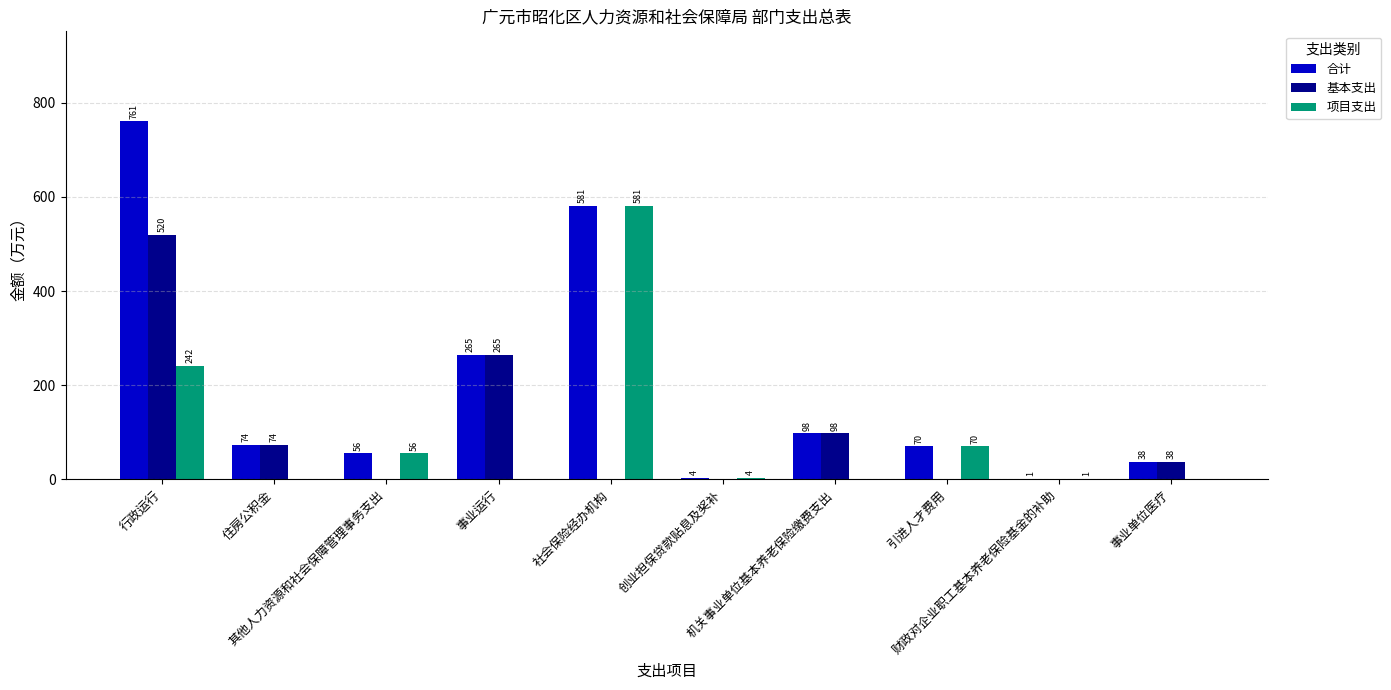

What are all the series names shown in the legend?

合计, 基本支出, 项目支出